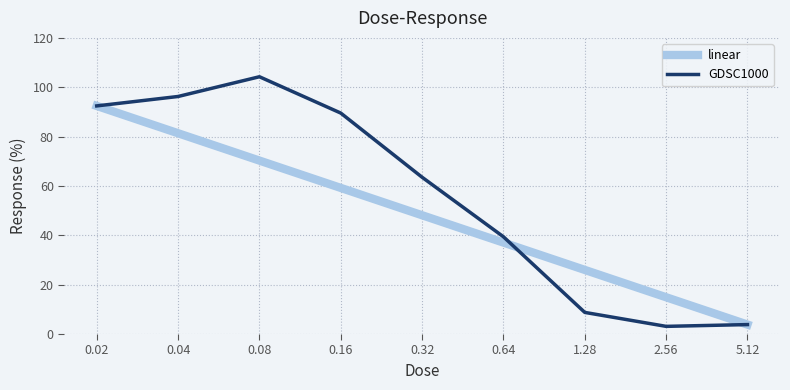

What is the average value of the linear series?

48.1